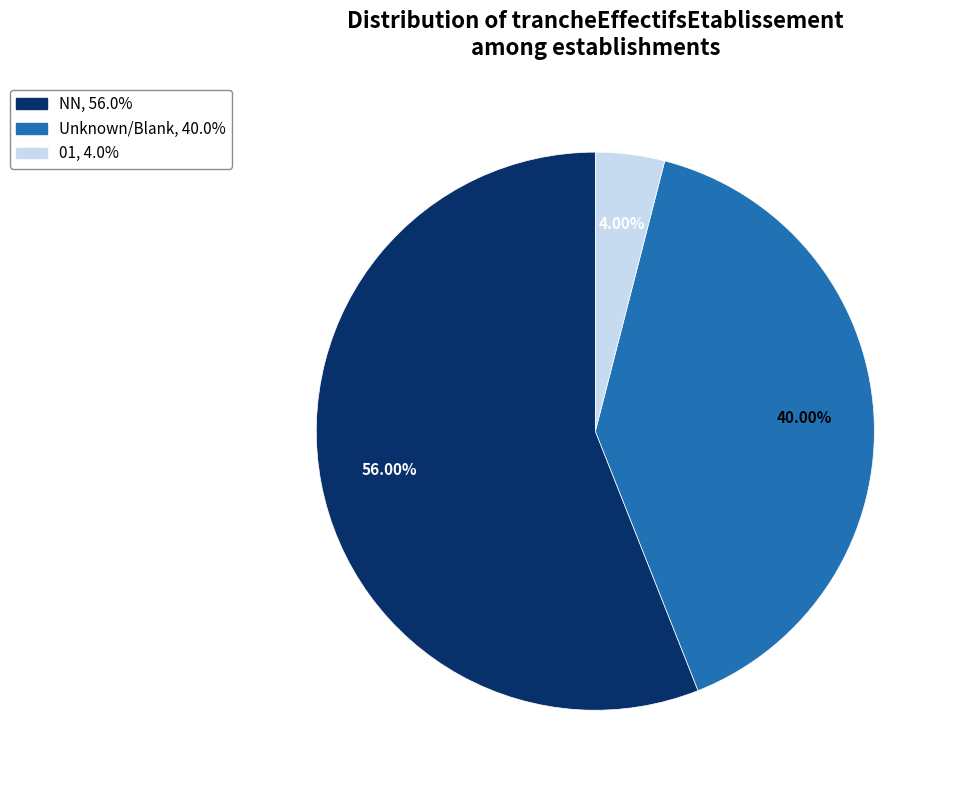

Is there any slice that represents more than half of the pie?

Yes